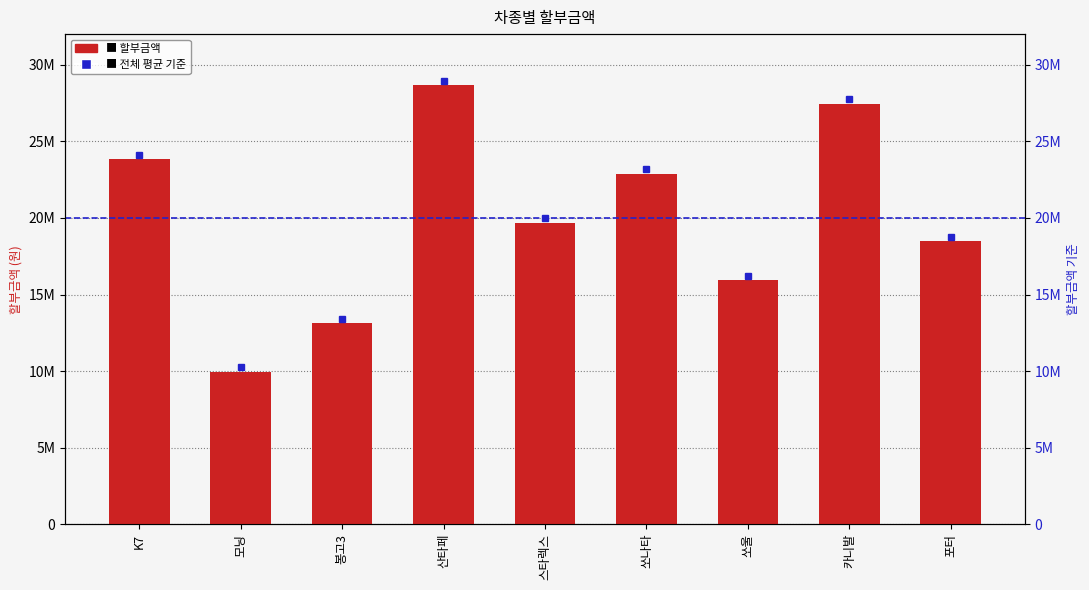

What is the minimum value shown in the chart?

9962000.0